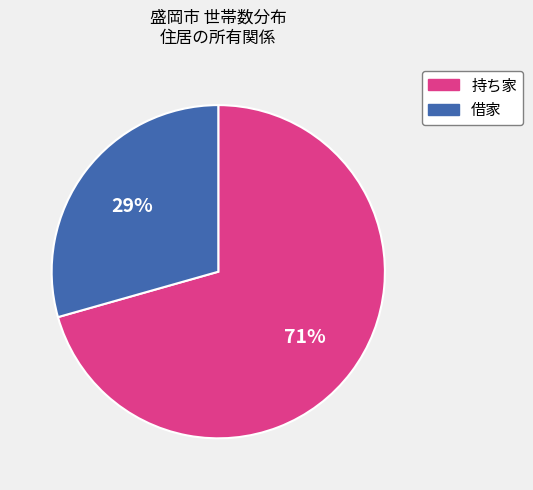

True or false: 借家 accounts for 15% of the total.

False